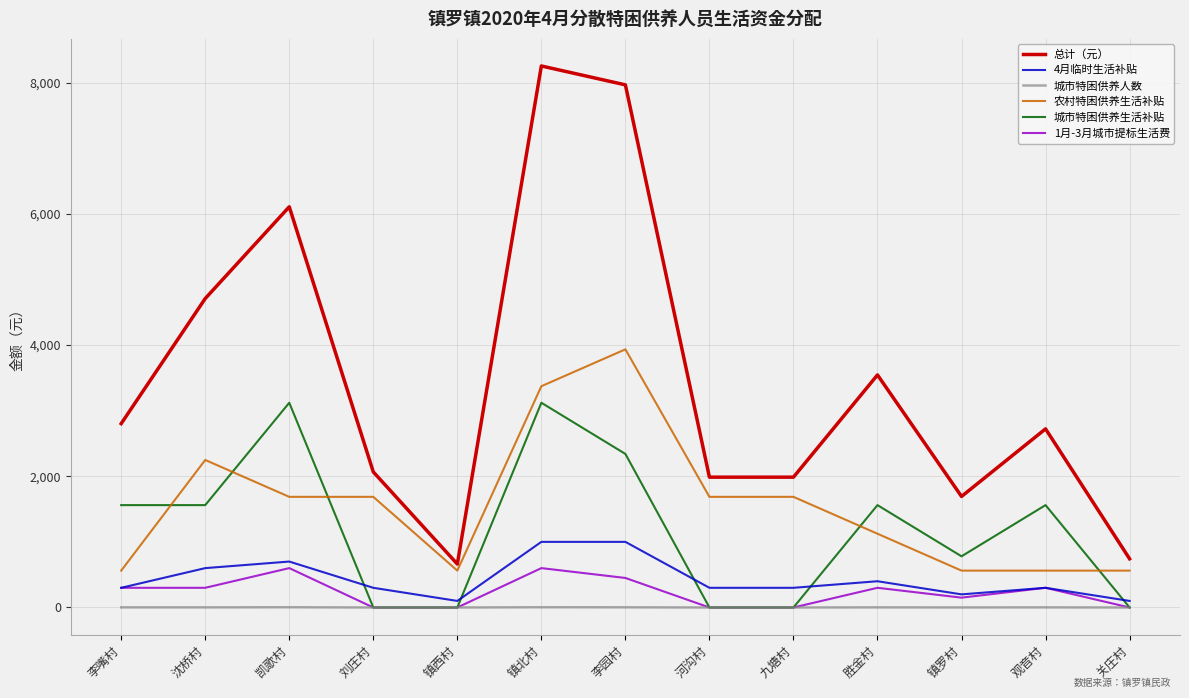

What is the difference between the maximum and minimum values in the 1月-3月城市提标生活费 series?

600